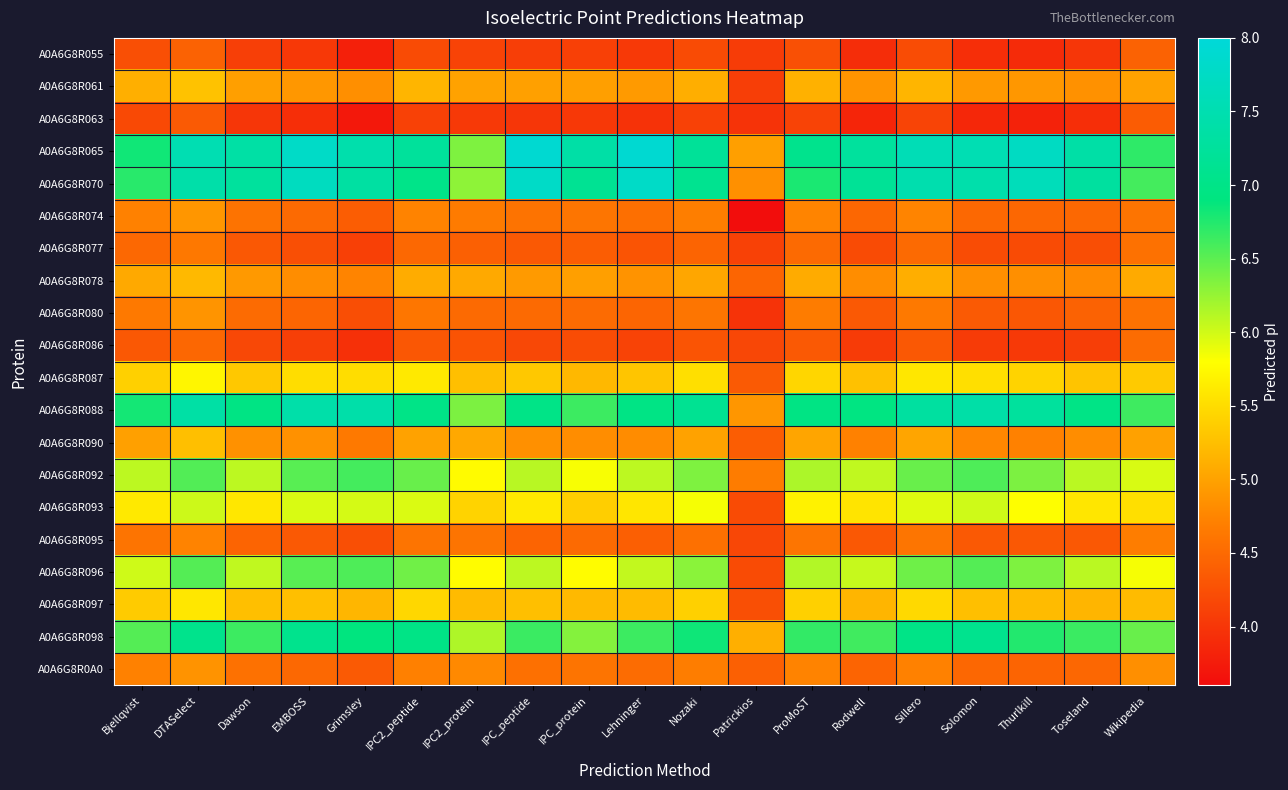

Count the number of categories in the chart.

19